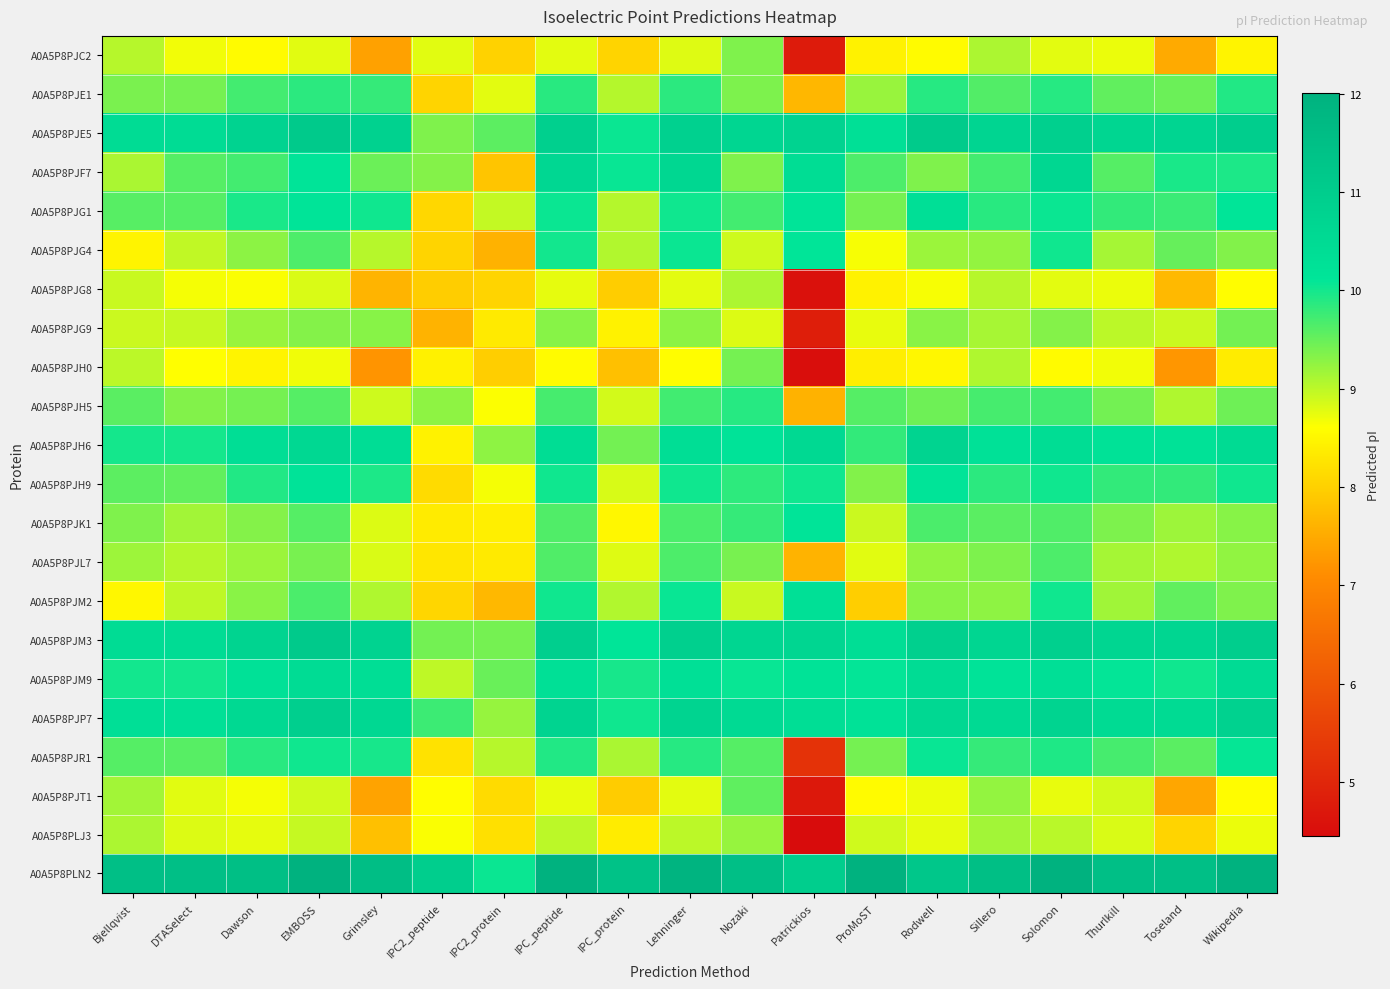

Reading left to right, extract all data points from this chart.

A0A5P8PJC2: Bjellqvist=9.0	DTASelect=8.7	Dawson=8.6	EMBOSS=8.8	Grimsley=7.4	IPC2_peptide=8.8	IPC2_protein=8.0	IPC_peptide=8.8	IPC_protein=8.0	Lehninger=8.8	Nozaki=9.4	Patrickios=4.8	ProMoST=8.4	Rodwell=8.6	Sillero=9.1	Solomon=8.8	Thurlkill=8.7	Toseland=7.5	Wikipedia=8.5
A0A5P8PJE1: Bjellqvist=9.4	DTASelect=9.4	Dawson=9.7	EMBOSS=9.9	Grimsley=9.8	IPC2_peptide=8.1	IPC2_protein=8.8	IPC_peptide=9.9	IPC_protein=9.0	Lehninger=9.9	Nozaki=9.4	Patrickios=7.7	ProMoST=9.2	Rodwell=9.9	Sillero=9.6	Solomon=9.9	Thurlkill=9.5	Toseland=9.5	Wikipedia=9.9
A0A5P8PJE5: Bjellqvist=10.5	DTASelect=10.4	Dawson=10.8	EMBOSS=11.1	Grimsley=10.8	IPC2_peptide=9.4	IPC2_protein=9.6	IPC_peptide=10.9	IPC_protein=10.0	Lehninger=10.8	Nozaki=10.7	Patrickios=10.8	ProMoST=10.3	Rodwell=11.1	Sillero=10.7	Solomon=10.9	Thurlkill=10.7	Toseland=10.7	Wikipedia=10.9
A0A5P8PJF7: Bjellqvist=9.1	DTASelect=9.6	Dawson=9.7	EMBOSS=10.2	Grimsley=9.5	IPC2_peptide=9.3	IPC2_protein=7.8	IPC_peptide=10.6	IPC_protein=10.1	Lehninger=10.6	Nozaki=9.4	Patrickios=10.4	ProMoST=9.6	Rodwell=9.4	Sillero=9.7	Solomon=10.6	Thurlkill=9.6	Toseland=10.0	Wikipedia=9.9
A0A5P8PJG1: Bjellqvist=9.6	DTASelect=9.6	Dawson=10.0	EMBOSS=10.2	Grimsley=10.0	IPC2_peptide=8.1	IPC2_protein=9.0	IPC_peptide=10.0	IPC_protein=9.0	Lehninger=10.0	Nozaki=9.7	Patrickios=10.2	ProMoST=9.4	Rodwell=10.3	Sillero=9.9	Solomon=10.0	Thurlkill=9.8	Toseland=9.8	Wikipedia=10.1
A0A5P8PJG4: Bjellqvist=8.5	DTASelect=9.0	Dawson=9.3	EMBOSS=9.6	Grimsley=9.0	IPC2_peptide=8.1	IPC2_protein=7.6	IPC_peptide=10.0	IPC_protein=9.1	Lehninger=10.0	Nozaki=8.9	Patrickios=10.1	ProMoST=8.7	Rodwell=9.2	Sillero=9.2	Solomon=10.0	Thurlkill=9.1	Toseland=9.5	Wikipedia=9.3
A0A5P8PJG8: Bjellqvist=8.9	DTASelect=8.7	Dawson=8.6	EMBOSS=8.8	Grimsley=7.6	IPC2_peptide=8.0	IPC2_protein=8.0	IPC_peptide=8.8	IPC_protein=8.0	Lehninger=8.8	Nozaki=9.1	Patrickios=4.6	ProMoST=8.4	Rodwell=8.7	Sillero=9.0	Solomon=8.8	Thurlkill=8.7	Toseland=7.7	Wikipedia=8.6
A0A5P8PJG9: Bjellqvist=8.9	DTASelect=8.9	Dawson=9.2	EMBOSS=9.3	Grimsley=9.3	IPC2_peptide=7.6	IPC2_protein=8.3	IPC_peptide=9.3	IPC_protein=8.4	Lehninger=9.3	Nozaki=8.8	Patrickios=4.8	ProMoST=8.7	Rodwell=9.3	Sillero=9.1	Solomon=9.3	Thurlkill=9.0	Toseland=8.9	Wikipedia=9.4
A0A5P8PJH0: Bjellqvist=9.0	DTASelect=8.6	Dawson=8.5	EMBOSS=8.7	Grimsley=7.2	IPC2_peptide=8.4	IPC2_protein=8.0	IPC_peptide=8.6	IPC_protein=7.8	Lehninger=8.6	Nozaki=9.4	Patrickios=4.5	ProMoST=8.4	Rodwell=8.5	Sillero=9.1	Solomon=8.6	Thurlkill=8.7	Toseland=7.2	Wikipedia=8.4
A0A5P8PJH5: Bjellqvist=9.6	DTASelect=9.3	Dawson=9.4	EMBOSS=9.6	Grimsley=8.9	IPC2_peptide=9.3	IPC2_protein=8.6	IPC_peptide=9.7	IPC_protein=8.9	Lehninger=9.7	Nozaki=9.9	Patrickios=7.6	ProMoST=9.6	Rodwell=9.5	Sillero=9.7	Solomon=9.7	Thurlkill=9.4	Toseland=9.1	Wikipedia=9.5
A0A5P8PJH6: Bjellqvist=10.0	DTASelect=10.0	Dawson=10.4	EMBOSS=10.6	Grimsley=10.4	IPC2_peptide=8.4	IPC2_protein=9.3	IPC_peptide=10.4	IPC_protein=9.4	Lehninger=10.4	Nozaki=10.2	Patrickios=10.6	ProMoST=9.8	Rodwell=10.8	Sillero=10.3	Solomon=10.4	Thurlkill=10.2	Toseland=10.2	Wikipedia=10.5
A0A5P8PJH9: Bjellqvist=9.6	DTASelect=9.5	Dawson=9.9	EMBOSS=10.2	Grimsley=9.9	IPC2_peptide=8.1	IPC2_protein=8.7	IPC_peptide=10.0	IPC_protein=8.8	Lehninger=10.0	Nozaki=9.8	Patrickios=10.0	ProMoST=9.3	Rodwell=10.2	Sillero=9.9	Solomon=10.0	Thurlkill=9.8	Toseland=9.8	Wikipedia=10.0
A0A5P8PJK1: Bjellqvist=9.4	DTASelect=9.2	Dawson=9.3	EMBOSS=9.6	Grimsley=8.8	IPC2_peptide=8.4	IPC2_protein=8.4	IPC_peptide=9.6	IPC_protein=8.5	Lehninger=9.7	Nozaki=9.8	Patrickios=10.2	ProMoST=8.9	Rodwell=9.7	Sillero=9.6	Solomon=9.6	Thurlkill=9.4	Toseland=9.2	Wikipedia=9.3
A0A5P8PJL7: Bjellqvist=9.2	DTASelect=9.0	Dawson=9.2	EMBOSS=9.4	Grimsley=8.8	IPC2_peptide=8.3	IPC2_protein=8.3	IPC_peptide=9.6	IPC_protein=8.8	Lehninger=9.6	Nozaki=9.4	Patrickios=7.6	ProMoST=8.8	Rodwell=9.3	Sillero=9.4	Solomon=9.6	Thurlkill=9.1	Toseland=9.1	Wikipedia=9.3
A0A5P8PJM2: Bjellqvist=8.5	DTASelect=9.0	Dawson=9.3	EMBOSS=9.7	Grimsley=9.1	IPC2_peptide=8.1	IPC2_protein=7.7	IPC_peptide=10.0	IPC_protein=9.1	Lehninger=10.1	Nozaki=8.9	Patrickios=10.3	ProMoST=8.0	Rodwell=9.3	Sillero=9.3	Solomon=10.0	Thurlkill=9.2	Toseland=9.5	Wikipedia=9.4
A0A5P8PJM3: Bjellqvist=10.5	DTASelect=10.5	Dawson=10.7	EMBOSS=11.1	Grimsley=10.8	IPC2_peptide=9.4	IPC2_protein=9.4	IPC_peptide=10.9	IPC_protein=10.1	Lehninger=10.9	Nozaki=10.7	Patrickios=10.7	ProMoST=10.4	Rodwell=10.9	Sillero=10.7	Solomon=10.9	Thurlkill=10.7	Toseland=10.7	Wikipedia=11.0
A0A5P8PJM9: Bjellqvist=10.0	DTASelect=10.0	Dawson=10.3	EMBOSS=10.4	Grimsley=10.4	IPC2_peptide=9.0	IPC2_protein=9.5	IPC_peptide=10.3	IPC_protein=10.0	Lehninger=10.3	Nozaki=10.1	Patrickios=10.2	ProMoST=10.1	Rodwell=10.5	Sillero=10.2	Solomon=10.3	Thurlkill=10.1	Toseland=10.0	Wikipedia=10.5
A0A5P8PJP7: Bjellqvist=10.3	DTASelect=10.3	Dawson=10.6	EMBOSS=10.9	Grimsley=10.6	IPC2_peptide=9.8	IPC2_protein=9.2	IPC_peptide=10.8	IPC_protein=10.0	Lehninger=10.7	Nozaki=10.5	Patrickios=10.4	ProMoST=10.2	Rodwell=10.6	Sillero=10.5	Solomon=10.8	Thurlkill=10.5	Toseland=10.5	Wikipedia=10.8
A0A5P8PJR1: Bjellqvist=9.6	DTASelect=9.6	Dawson=9.9	EMBOSS=10.0	Grimsley=10.0	IPC2_peptide=8.2	IPC2_protein=9.0	IPC_peptide=9.9	IPC_protein=9.1	Lehninger=9.9	Nozaki=9.6	Patrickios=5.2	ProMoST=9.4	Rodwell=10.1	Sillero=9.8	Solomon=9.9	Thurlkill=9.7	Toseland=9.6	Wikipedia=10.1
A0A5P8PJT1: Bjellqvist=9.2	DTASelect=8.8	Dawson=8.7	EMBOSS=8.9	Grimsley=7.4	IPC2_peptide=8.6	IPC2_protein=8.1	IPC_peptide=8.7	IPC_protein=7.9	Lehninger=8.8	Nozaki=9.5	Patrickios=4.7	ProMoST=8.6	Rodwell=8.7	Sillero=9.2	Solomon=8.7	Thurlkill=8.9	Toseland=7.4	Wikipedia=8.6
A0A5P8PLJ3: Bjellqvist=9.1	DTASelect=8.8	Dawson=8.8	EMBOSS=8.9	Grimsley=7.8	IPC2_peptide=8.6	IPC2_protein=8.2	IPC_peptide=9.0	IPC_protein=8.4	Lehninger=9.0	Nozaki=9.2	Patrickios=4.5	ProMoST=8.9	Rodwell=8.8	Sillero=9.2	Solomon=9.0	Thurlkill=8.8	Toseland=8.0	Wikipedia=8.7
A0A5P8PLN2: Bjellqvist=11.5	DTASelect=11.5	Dawson=11.5	EMBOSS=12.0	Grimsley=11.6	IPC2_peptide=11.0	IPC2_protein=10.0	IPC_peptide=12.0	IPC_protein=11.4	Lehninger=11.9	Nozaki=11.5	Patrickios=11.0	ProMoST=12.0	Rodwell=11.2	Sillero=11.5	Solomon=12.0	Thurlkill=11.5	Toseland=11.5	Wikipedia=12.0